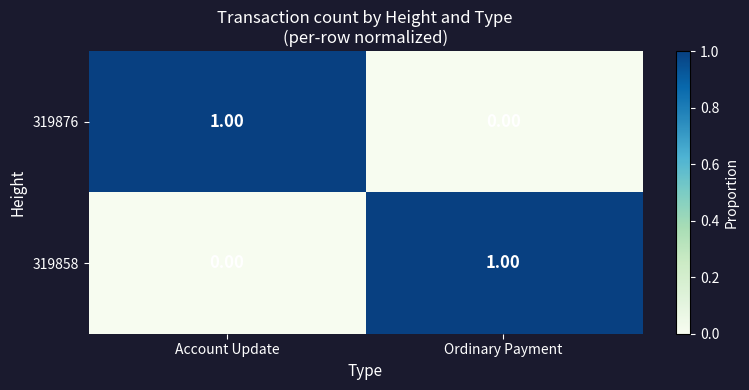

At which label does 319876 reach its peak?

Account Update